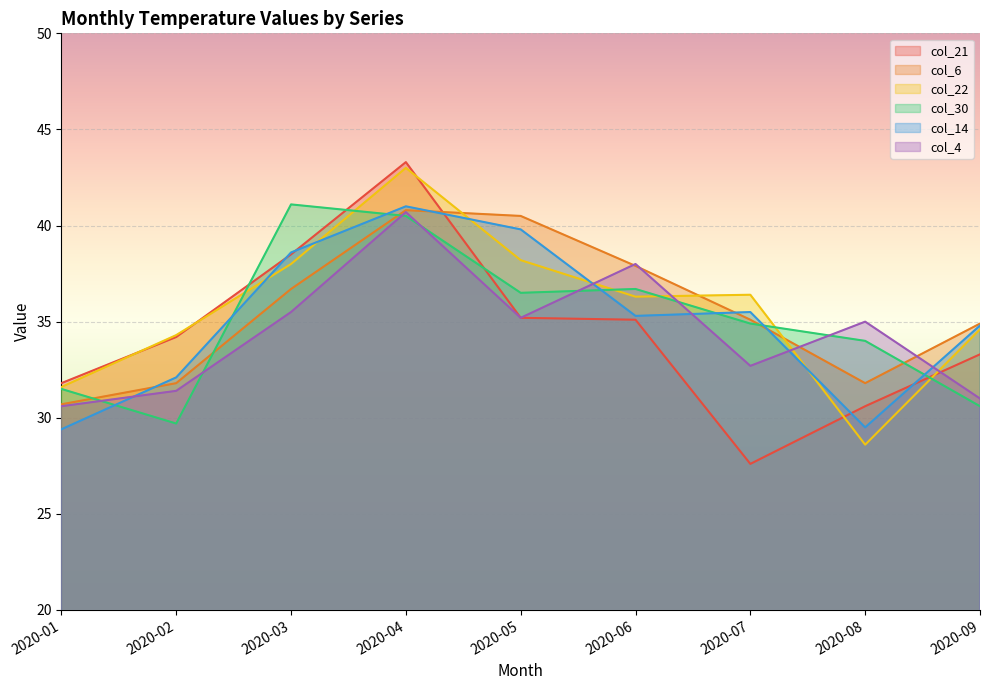

In col_21, how many points are higher than both neighbors (excluding endpoints)?

1